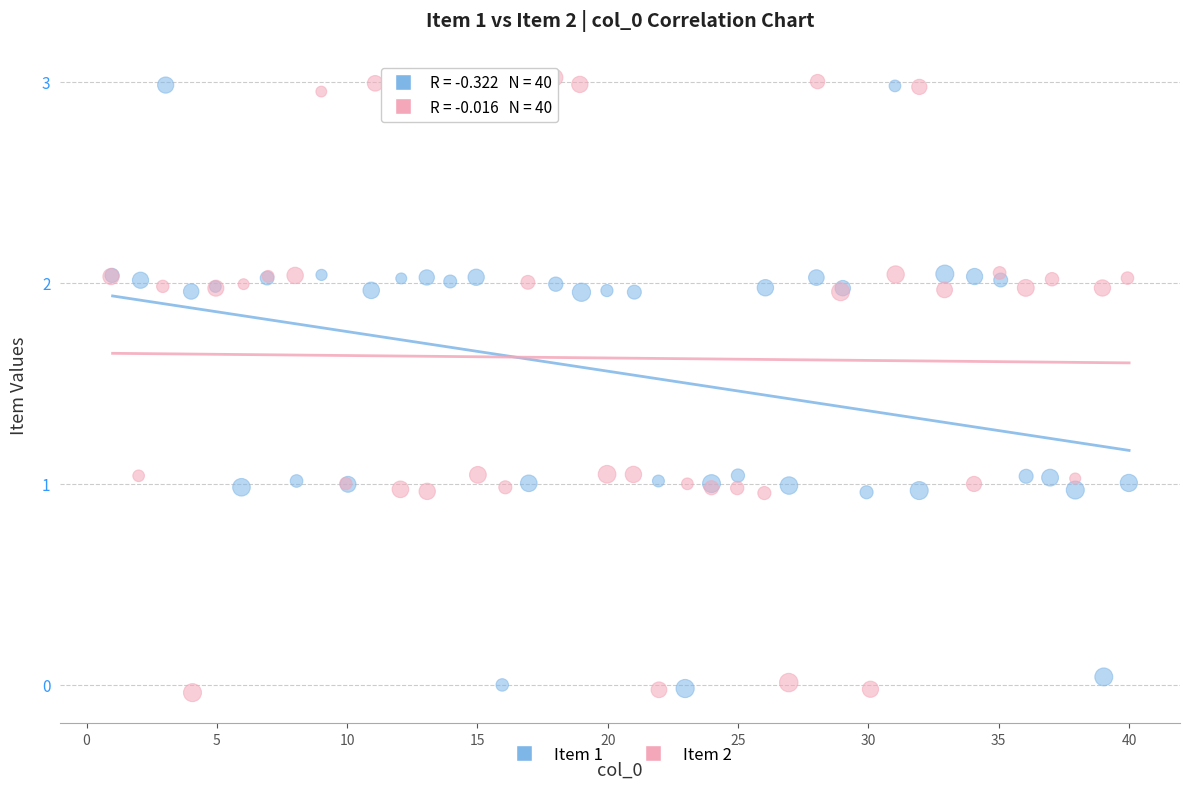

What are all the series names shown in the legend?

Item 1, Item 2